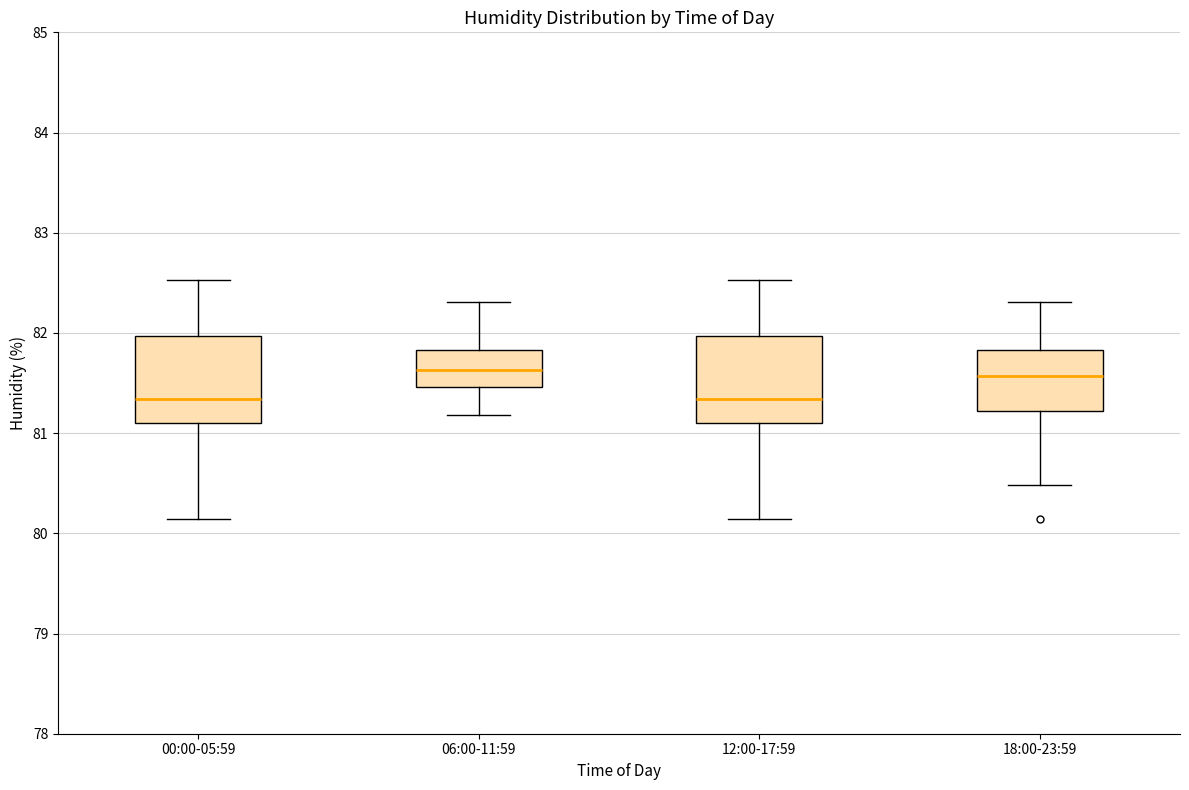

Reading left to right, read every box against the y-axis: the position of its median line, the range the box covers, and the ends of its whiskers. The values are not printed on the chart, so give them approximately, as read against the axis.

00:00-05:59: median 81.3, box 81.1 to 82.0, whiskers 80.1 to 82.5
06:00-11:59: median 81.6, box 81.5 to 81.8, whiskers 81.2 to 82.3
12:00-17:59: median 81.3, box 81.1 to 82.0, whiskers 80.1 to 82.5
18:00-23:59: median 81.6, box 81.2 to 81.8, whiskers 80.5 to 82.3